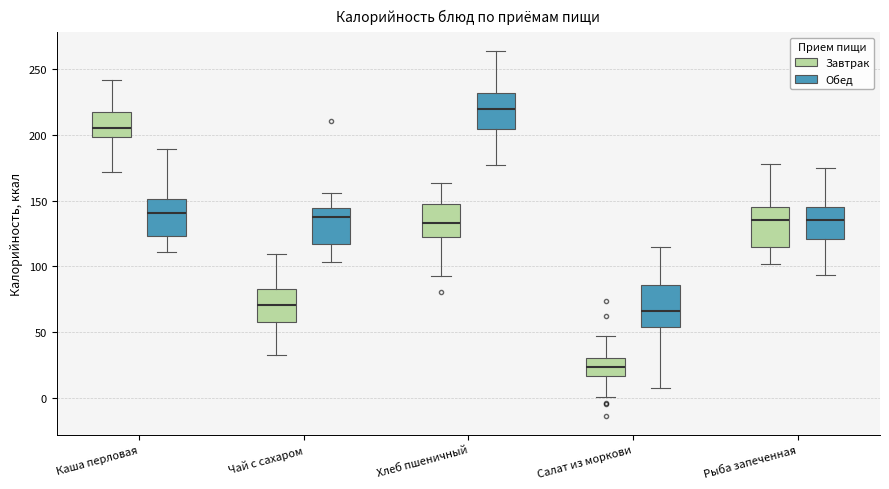

Which box has the lowest median line?

Салат из моркови (Завтрак)